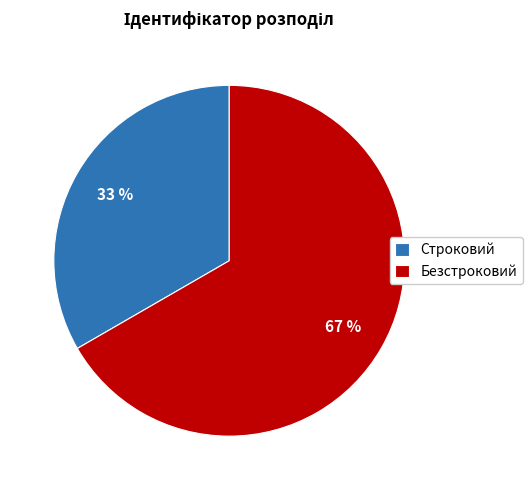

Which slice is the largest?

Безстроковий